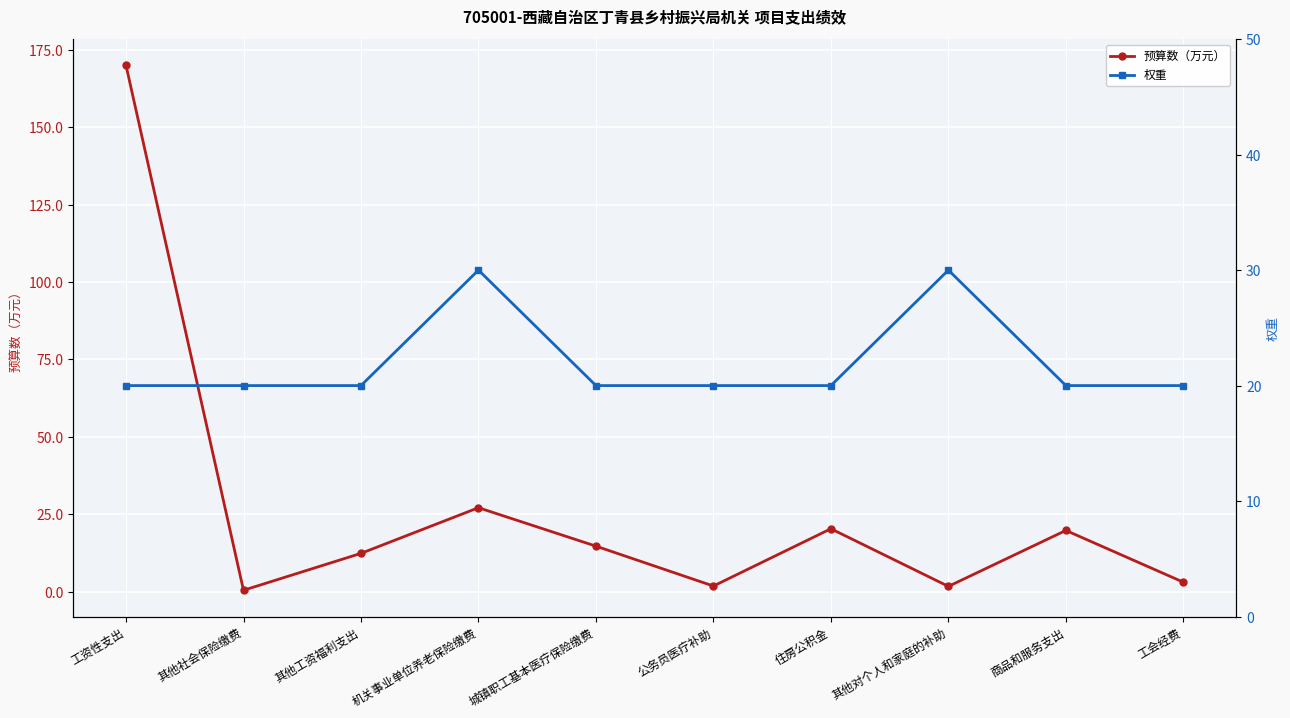

Reading right to left, extract all data points from this chart.

预算数（万元）: 3.1	19.9	1.8	20.4	1.9	14.8	27.2	12.4	0.5	169.9
权重: 20.0	20.0	30.0	20.0	20.0	20.0	30.0	20.0	20.0	20.0